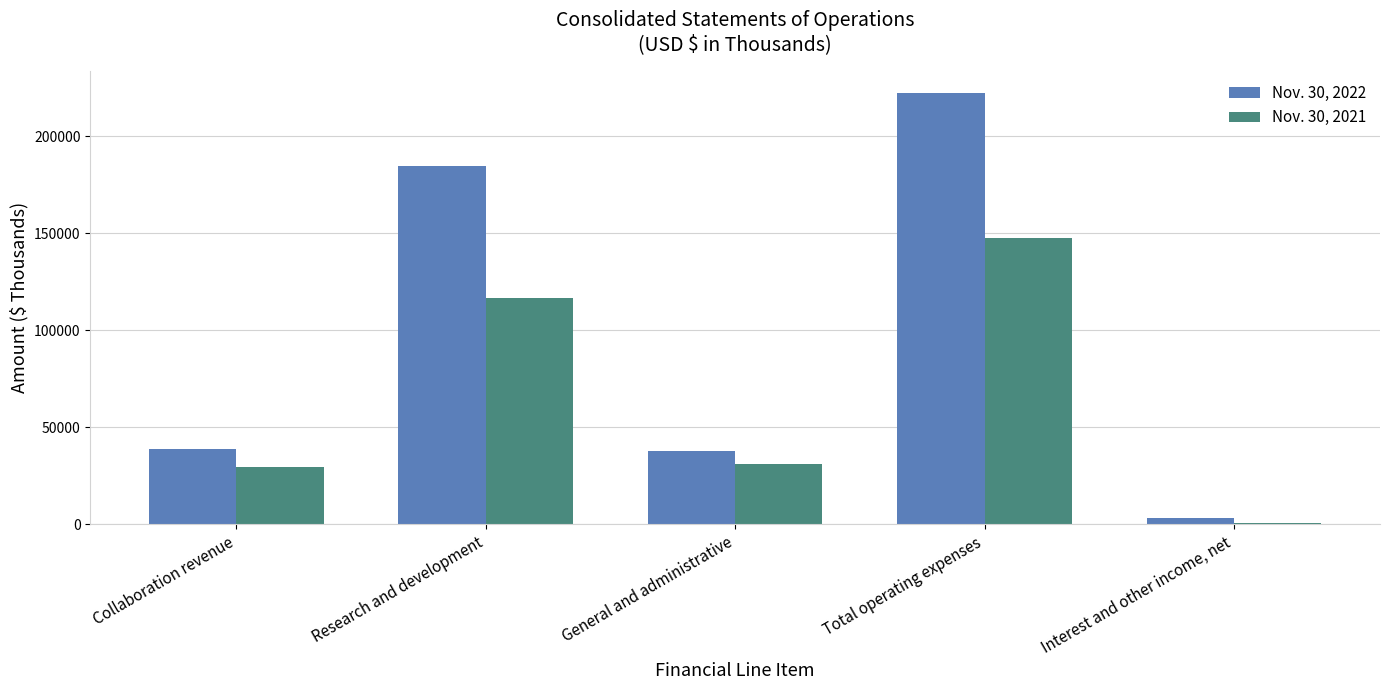

What is the value of the Nov. 30, 2022 bar at the 3rd from the left?

37997